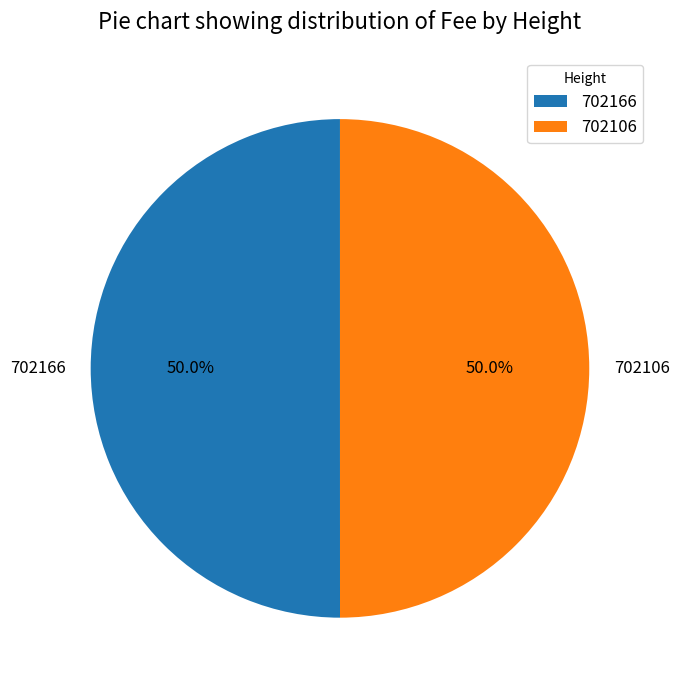

Combined, what portion of the pie is 702106 and 702166?

100.0%